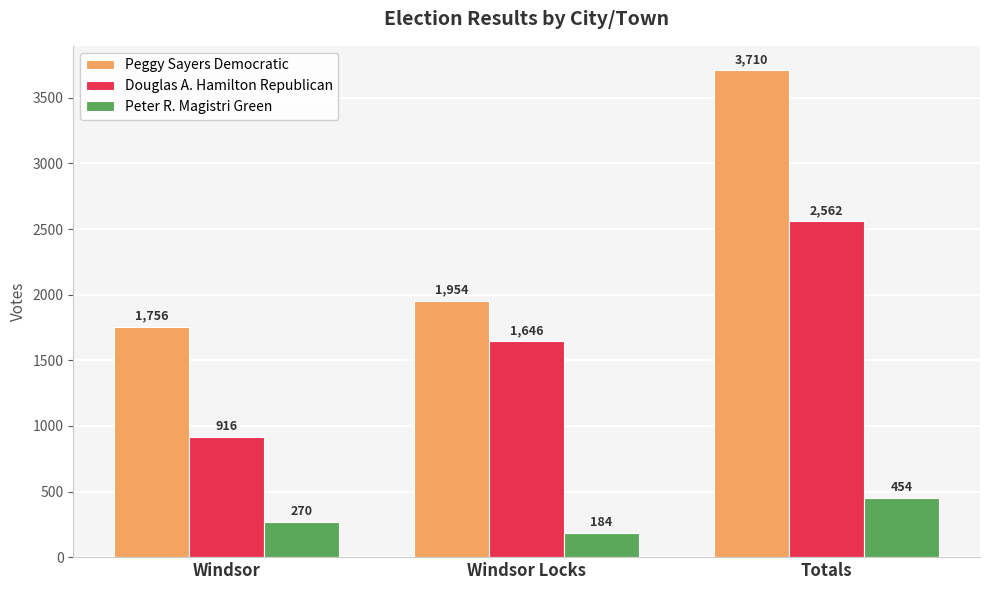

What is the minimum value for Peter R. Magistri Green?

184